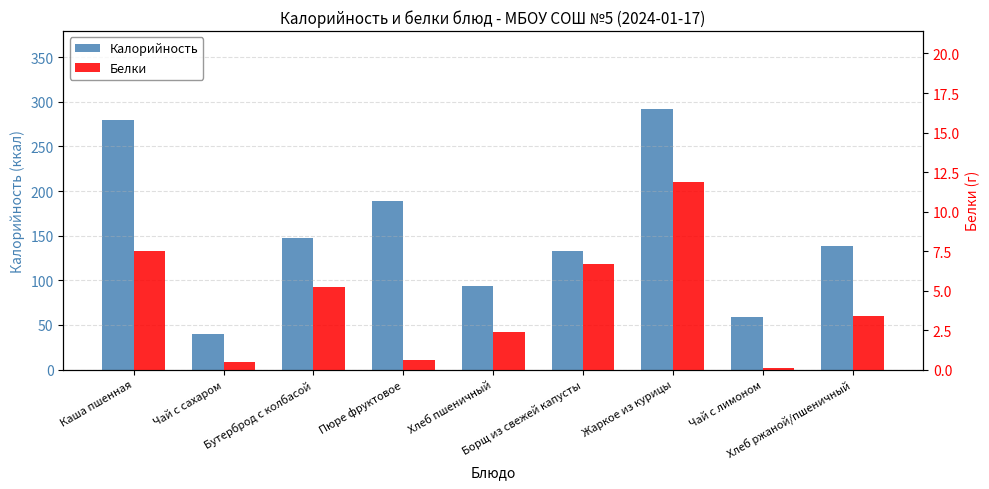

What is the value of the Калорийность bar at the 4th from the left?

188.4